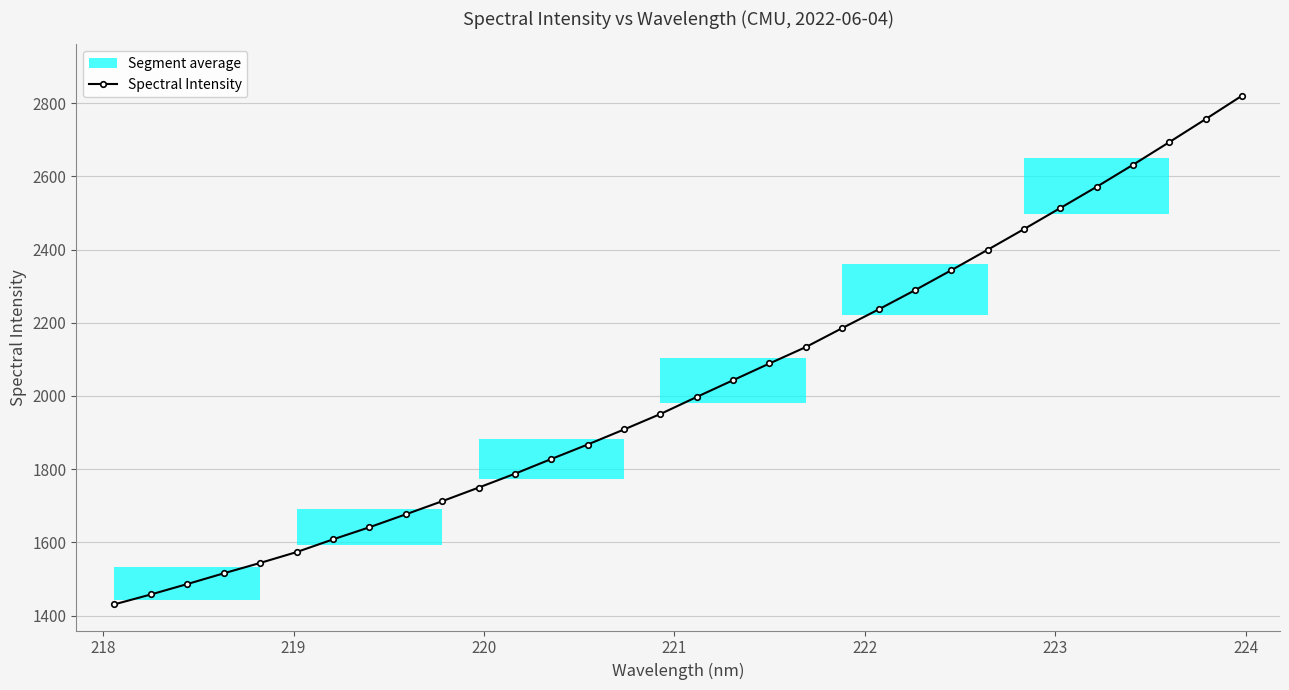

What is the maximum value for Spectral Intensity?

2820.4